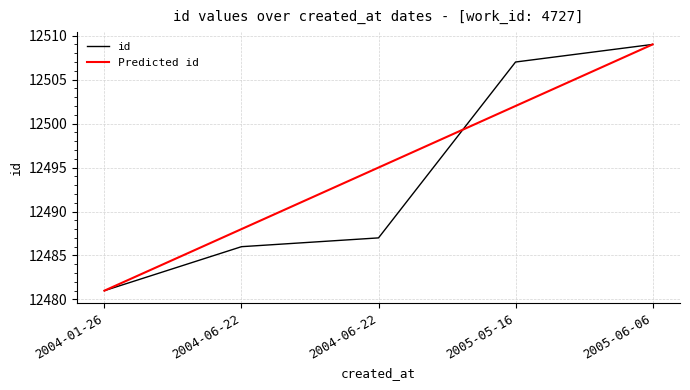

What is the greatest value displayed?

12509